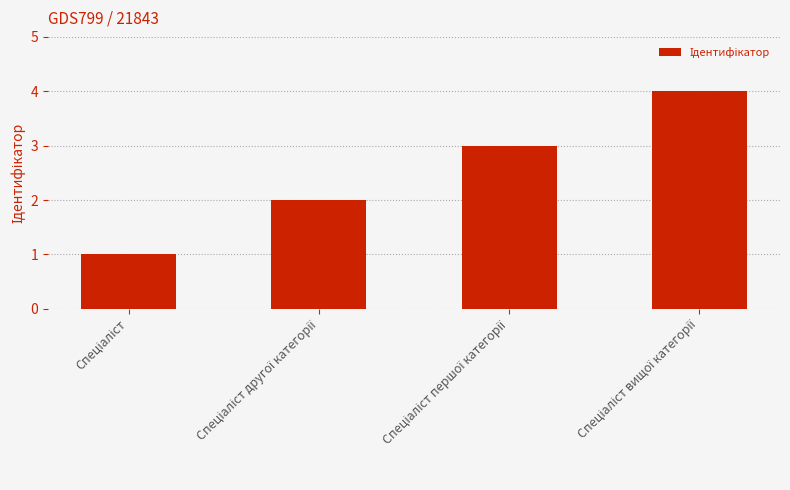

What is the sum of all values?

10